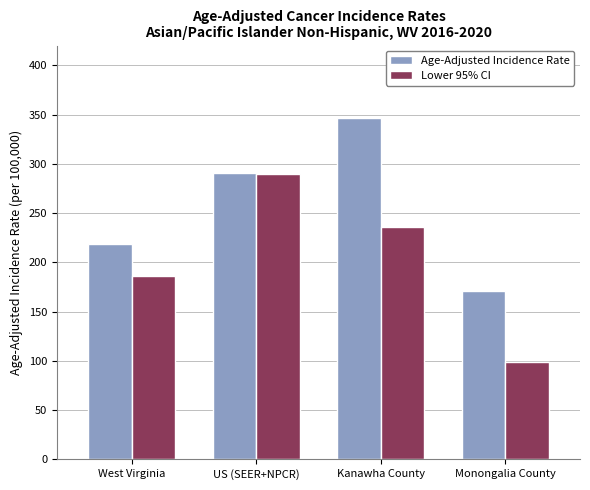

What is the difference between the second highest and second lowest values in the Age-Adjusted Incidence Rate series?

71.9